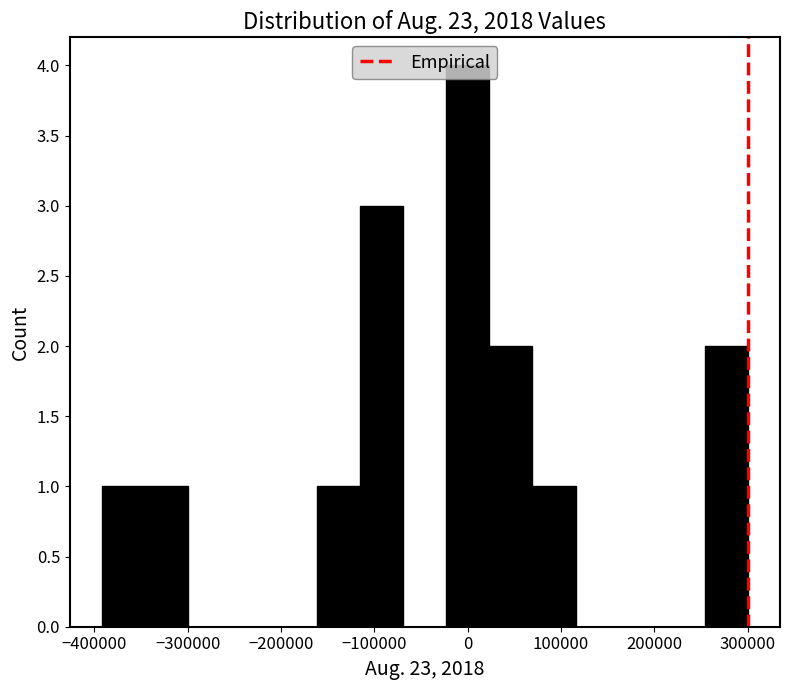

Reading left to right, list every bar in this chart as the range it spans on the x-axis followed by its height. Neither the bar edges nor the heights are printed on the chart, so give them approximately, as read against the axes.

-390000 to -350000: 1
-350000 to -300000: 1
-300000 to -250000: 0
-250000 to -210000: 0
-210000 to -160000: 0
-160000 to -110000: 1
-110000 to -70000: 3
-70000 to -20000: 0
-20000 to 20000: 4
20000 to 70000: 2
70000 to 120000: 1
120000 to 160000: 0
160000 to 210000: 0
210000 to 250000: 0
250000 to 300000: 2